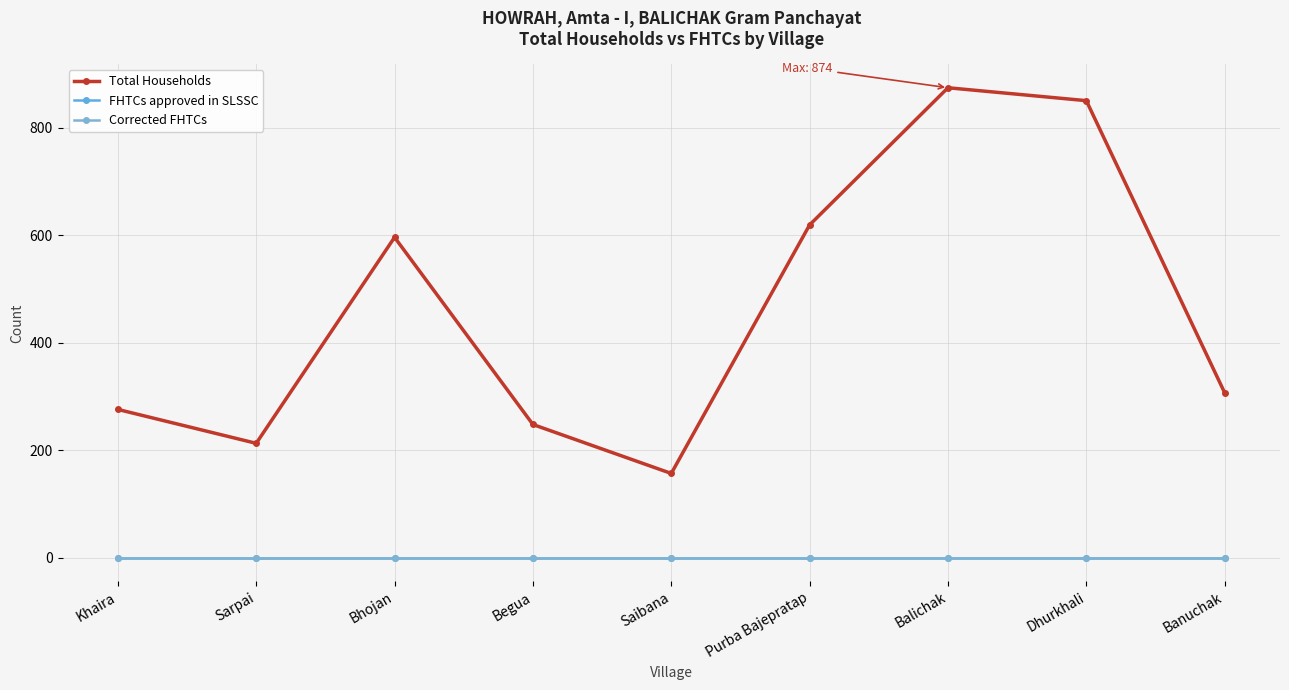

The value of Corrected FHTCs at Sarpai is 0. True or false?

True